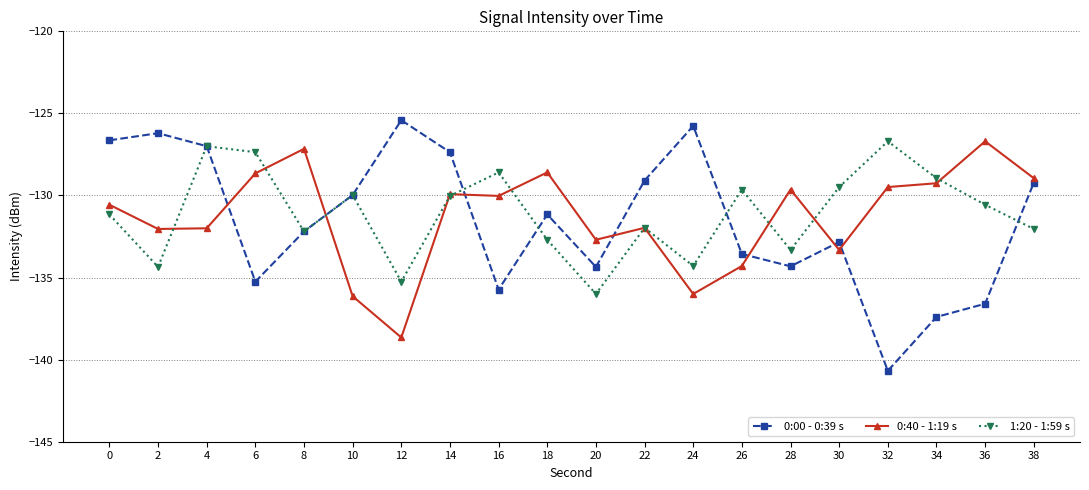

How many lines are shown in the chart?

3